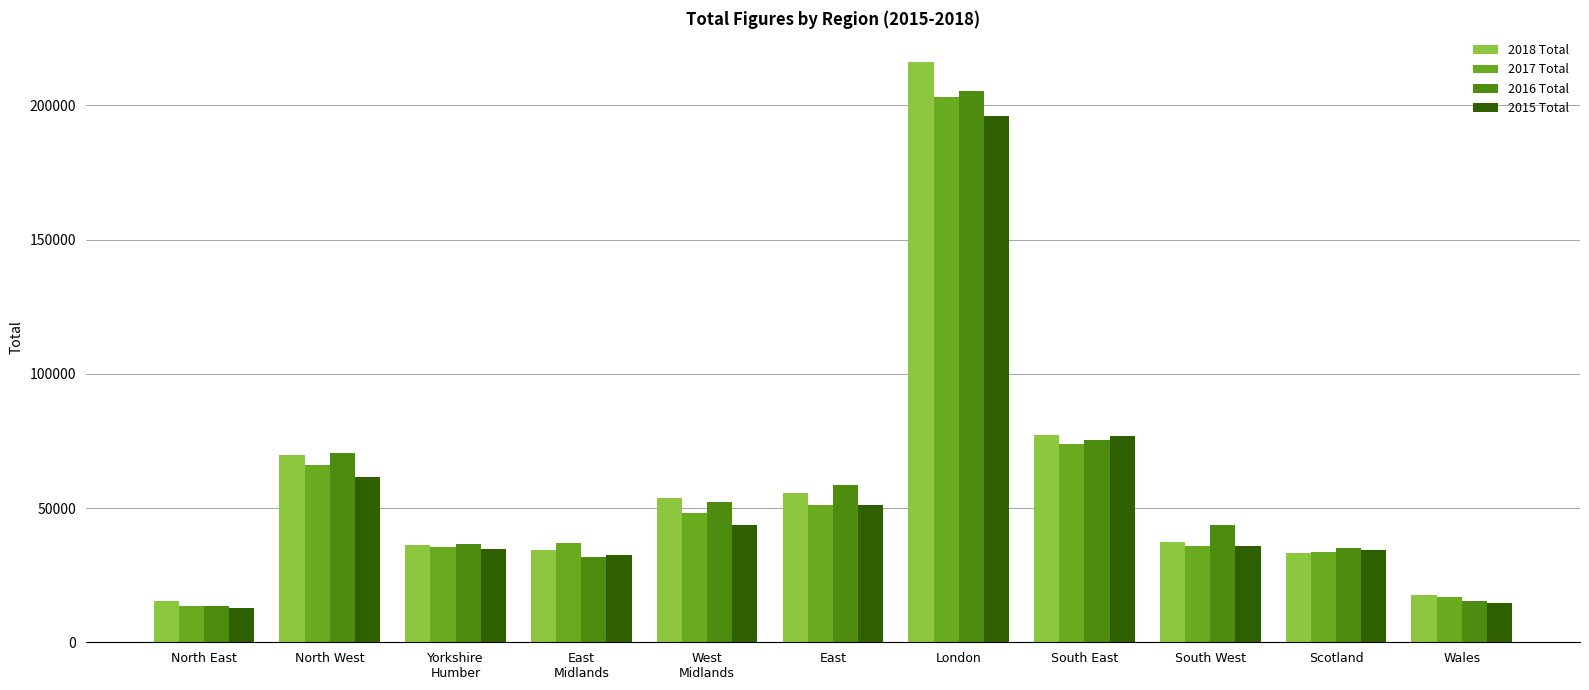

Count the number of categories in the chart.

11